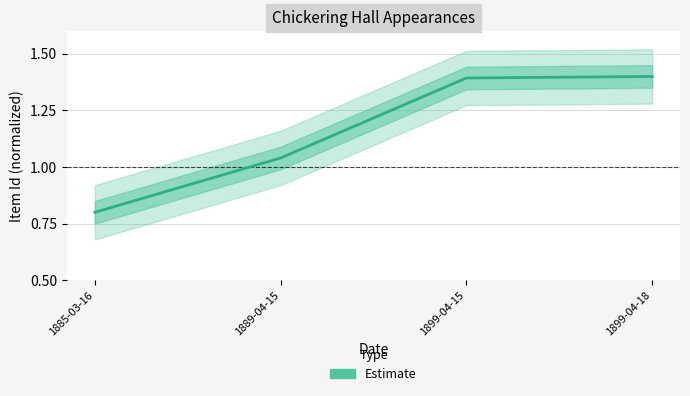

What is the value of the 1st point from the left?

0.8